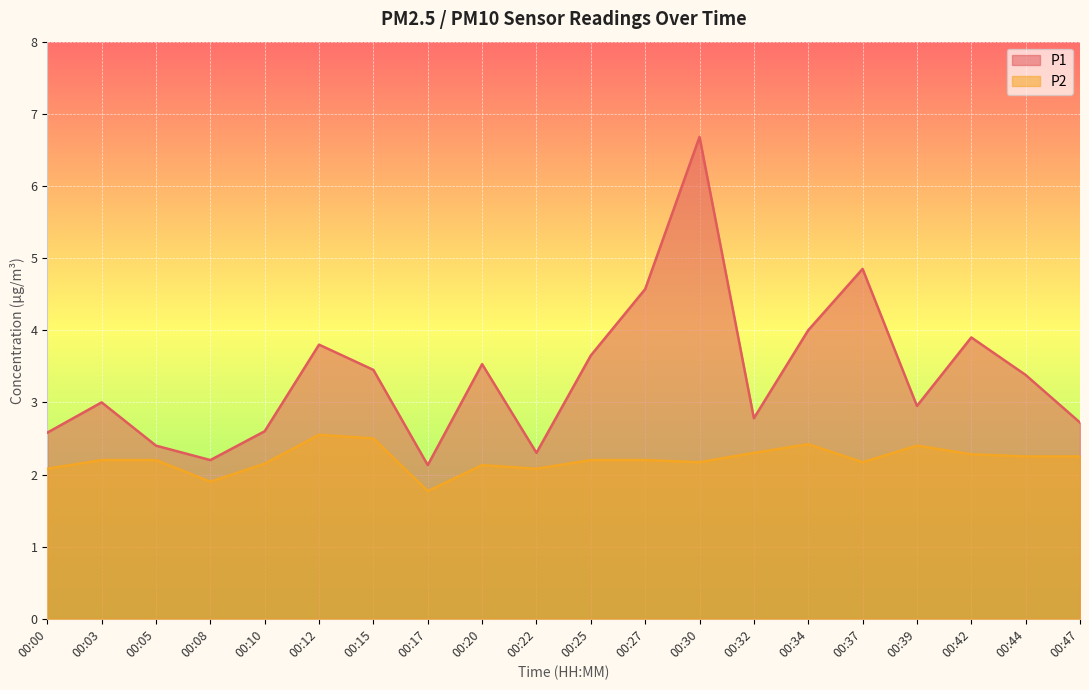

Is it true that P1 equals 1.8 at 00:20?

False